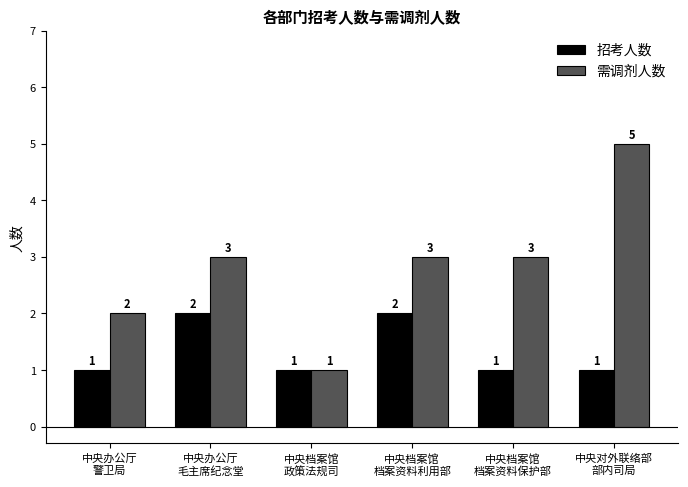

Which series changed the most between 中央办公厅
毛主席纪念堂 and 中央档案馆
档案资料保护部?

招考人数